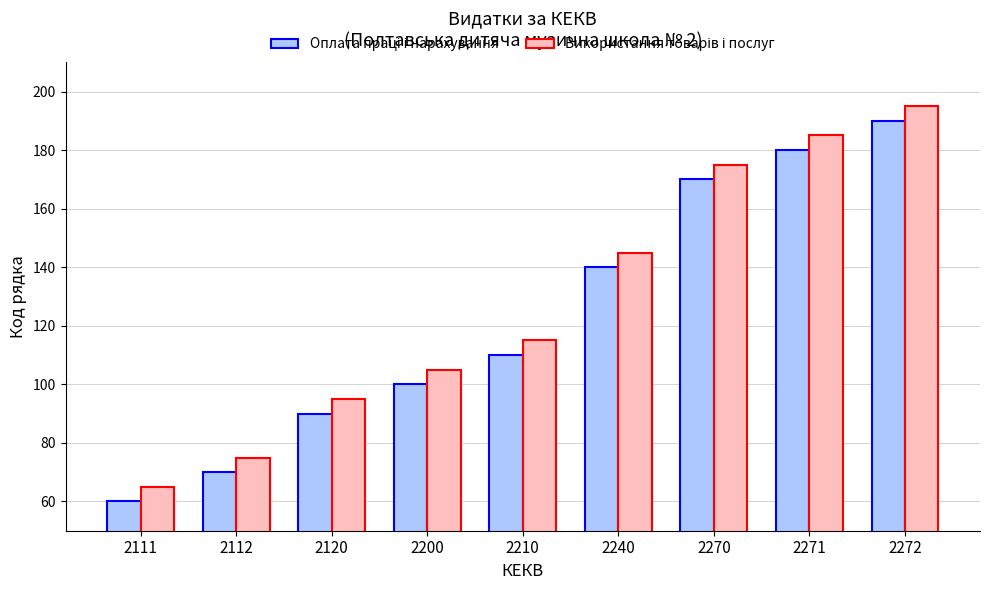

What is the spread (max minus min) of values at 2200?

5